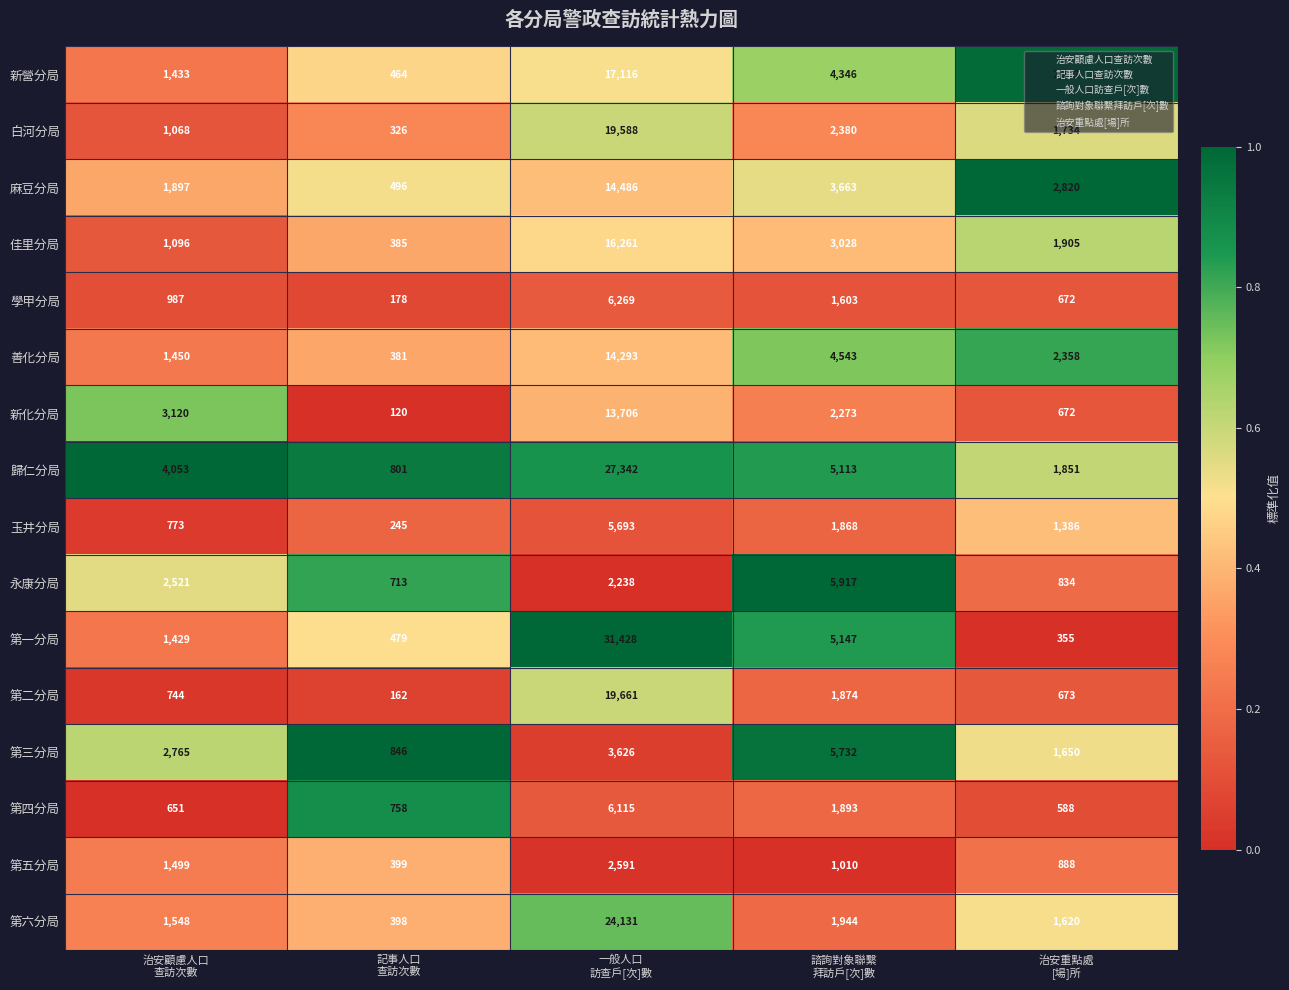

Which series has the largest range (max minus min)?

第一分局